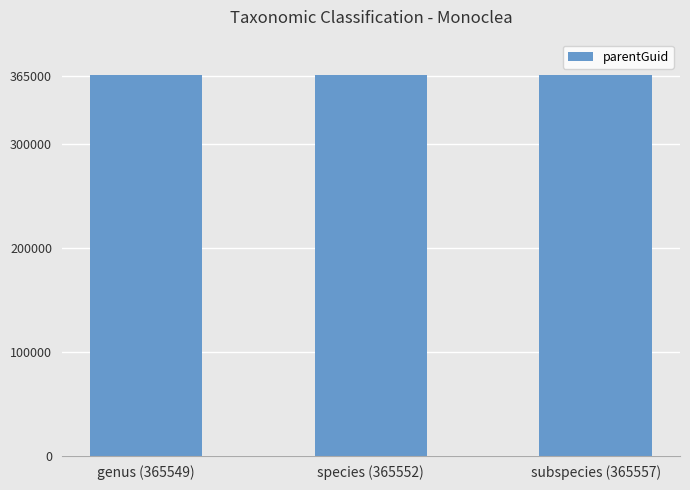

What is the label of the 2nd bar from the left?

species (365552)